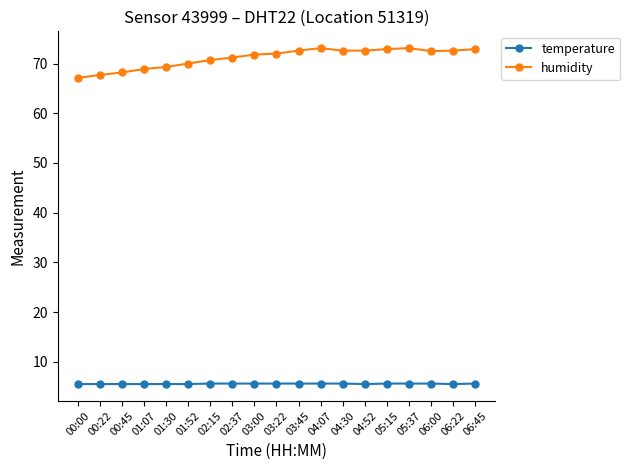

True or false: humidity and temperature intersect in this chart.

False